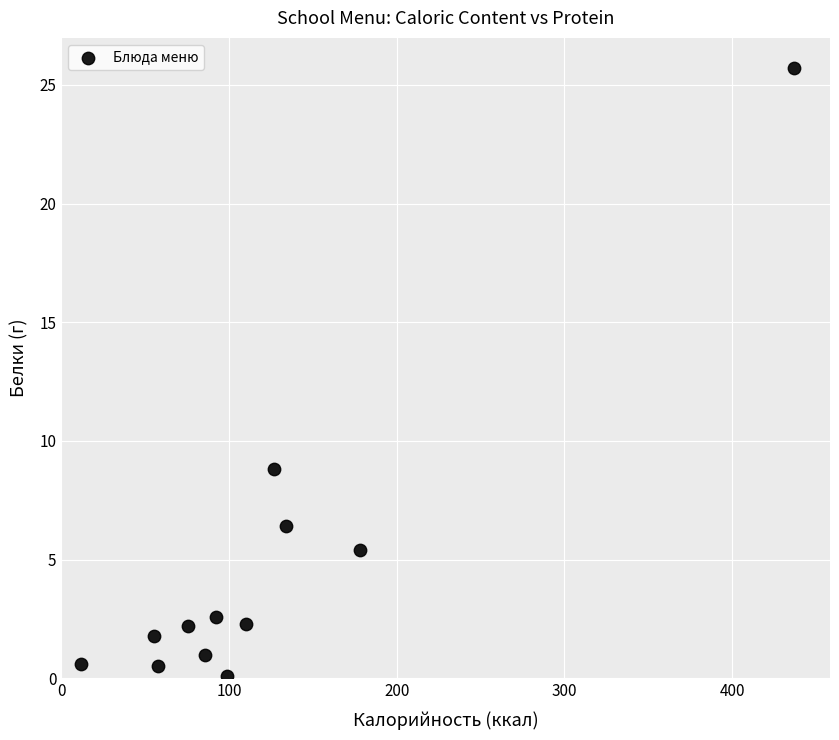

What is the average Y value?

4.8